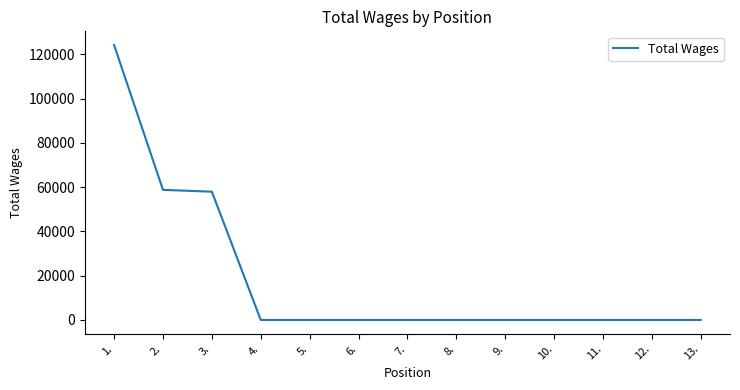

What is the difference between the maximum and minimum values?

124257